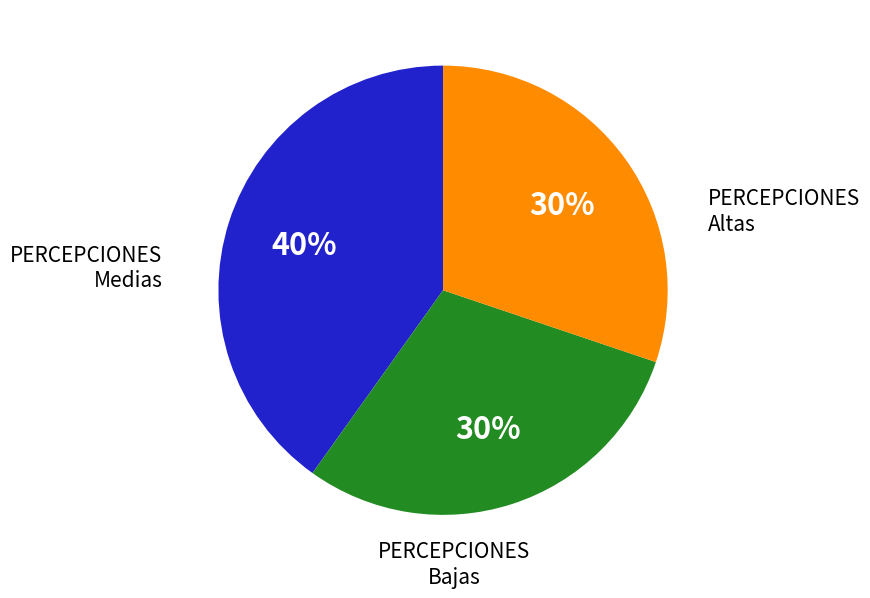

To the nearest percent, what is the average slice percentage?

33%